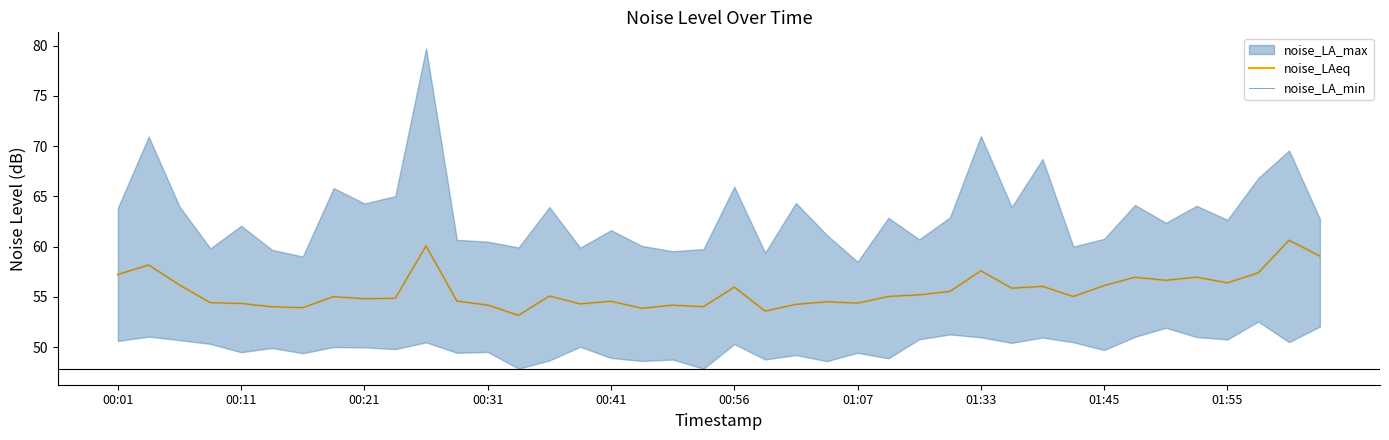

The noise_LAeq series shows 101.0 at 10. True or false?

False